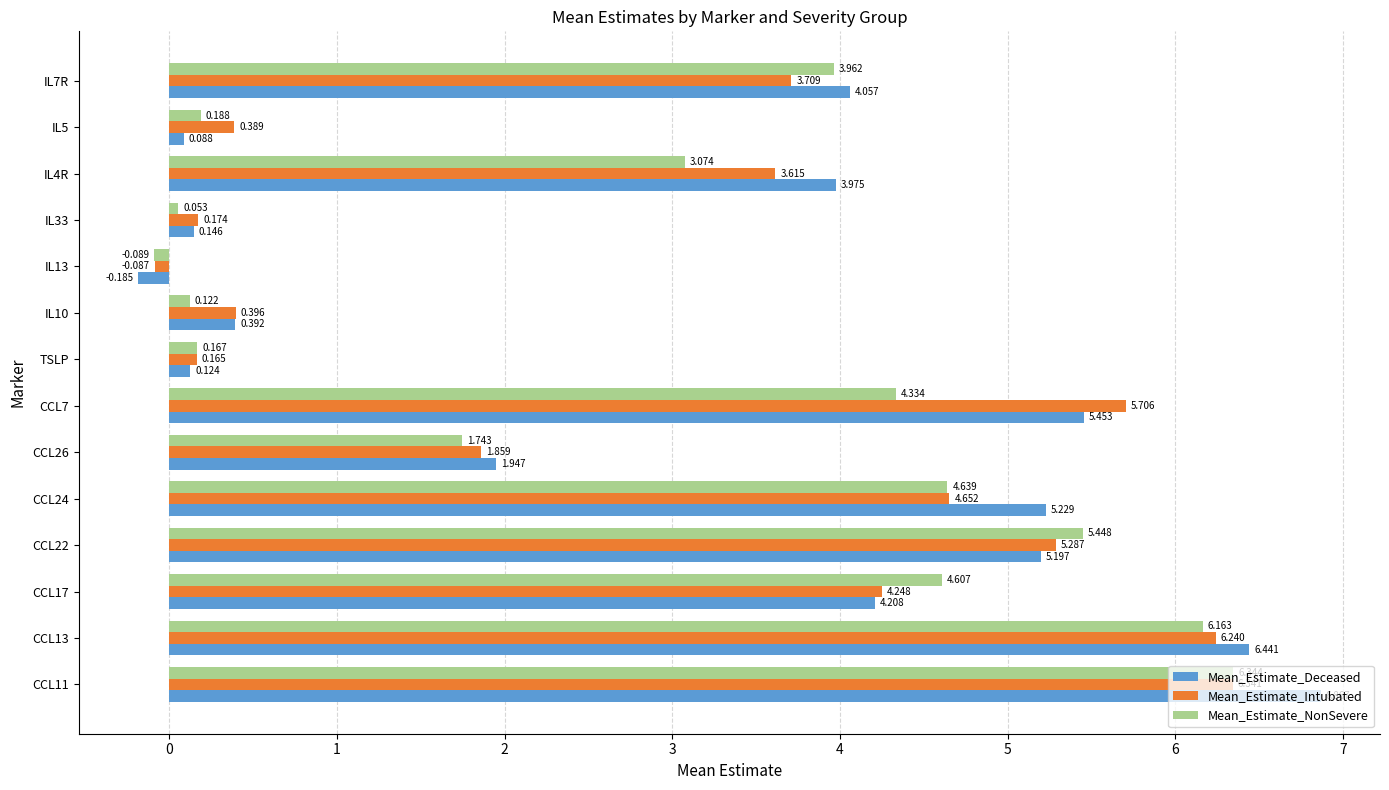

Which series has the largest total across all categories?

Mean_Estimate_Deceased